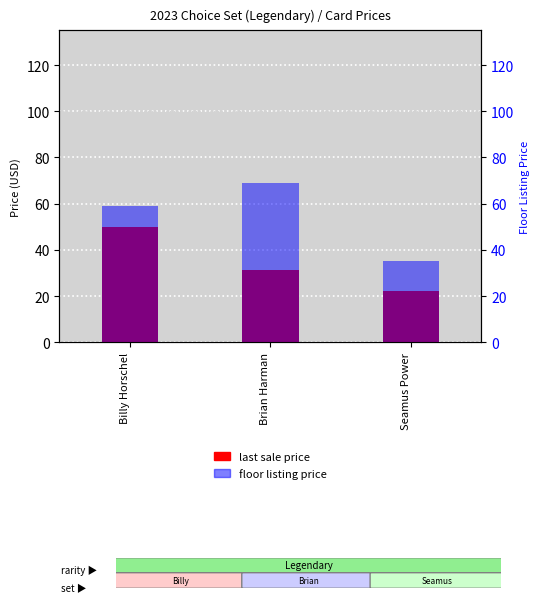

Rank the series at Seamus Power from lowest to highest value.

last sale price, floor listing price